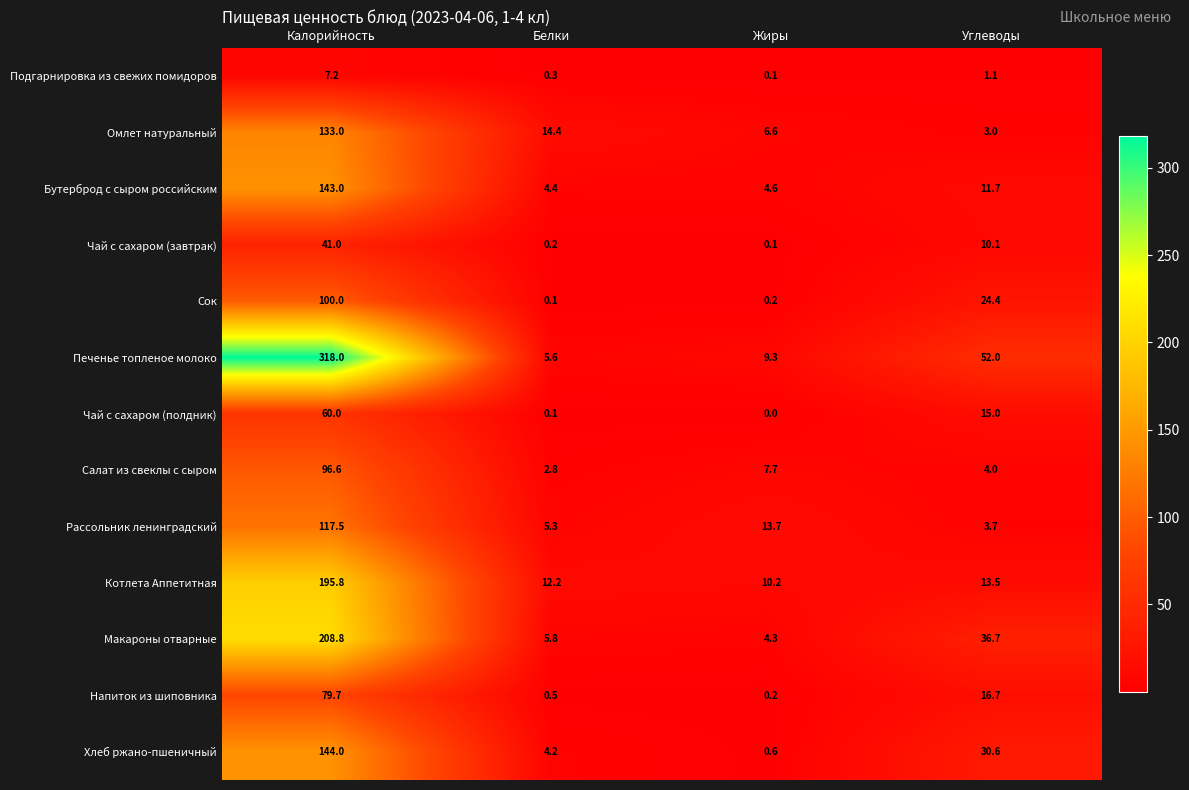

What is the sum of the Чай с сахаром (полдник) values at Жиры and Углеводы?

15.0